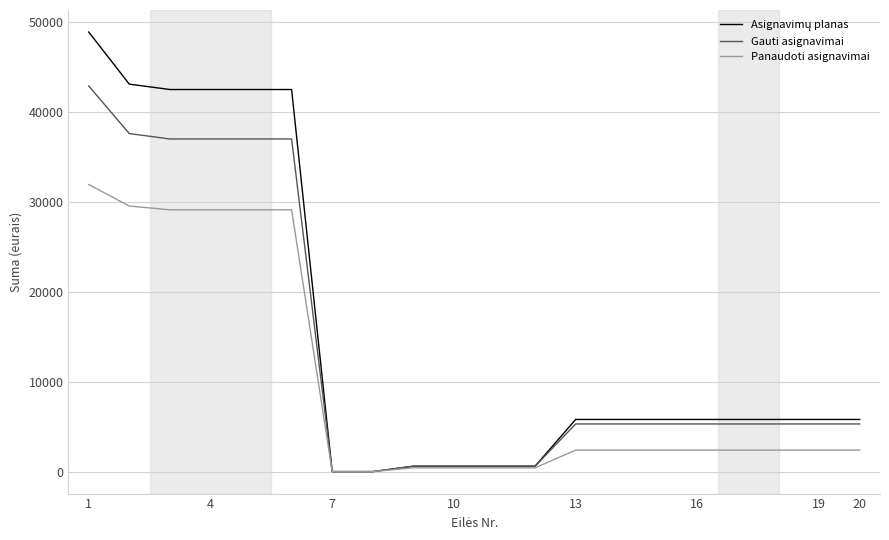

What is the maximum value shown in the chart?

48900.0